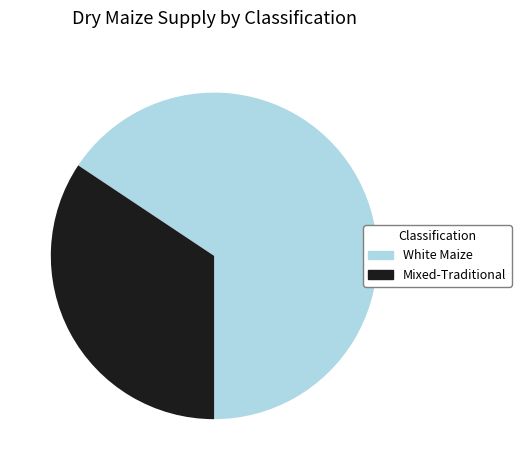

Approximately how many times larger is the value at Mixed-Traditional compared to White Maize?

0.5